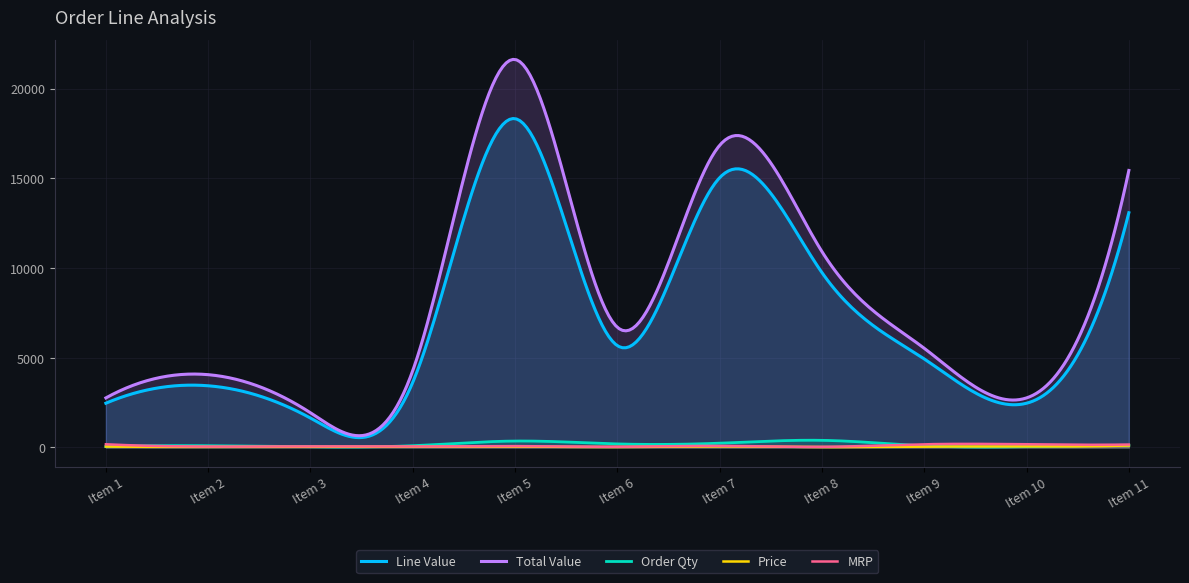

Reading left to right, transcribe all the data shown in this chart.

Line Value: 2468.6	3441.0	1640.4	3636.0	18334.8	5678.0	15043.2	9752.0	4937.3	2468.6	13088.4
Total Value: 2764.9	4060.4	1935.7	4290.5	21635.1	6700.0	16848.4	10922.2	5529.8	2764.9	15444.3
Order Qty: 48.0	100.0	40.0	100.0	360.0	200.0	240.0	400.0	96.0	48.0	120.0
Price: 51.4	34.4	41.0	36.4	50.9	28.4	62.7	24.4	51.4	51.4	109.1
MRP: 180.0	52.0	62.0	55.0	77.0	43.0	90.0	36.0	180.0	180.0	165.0